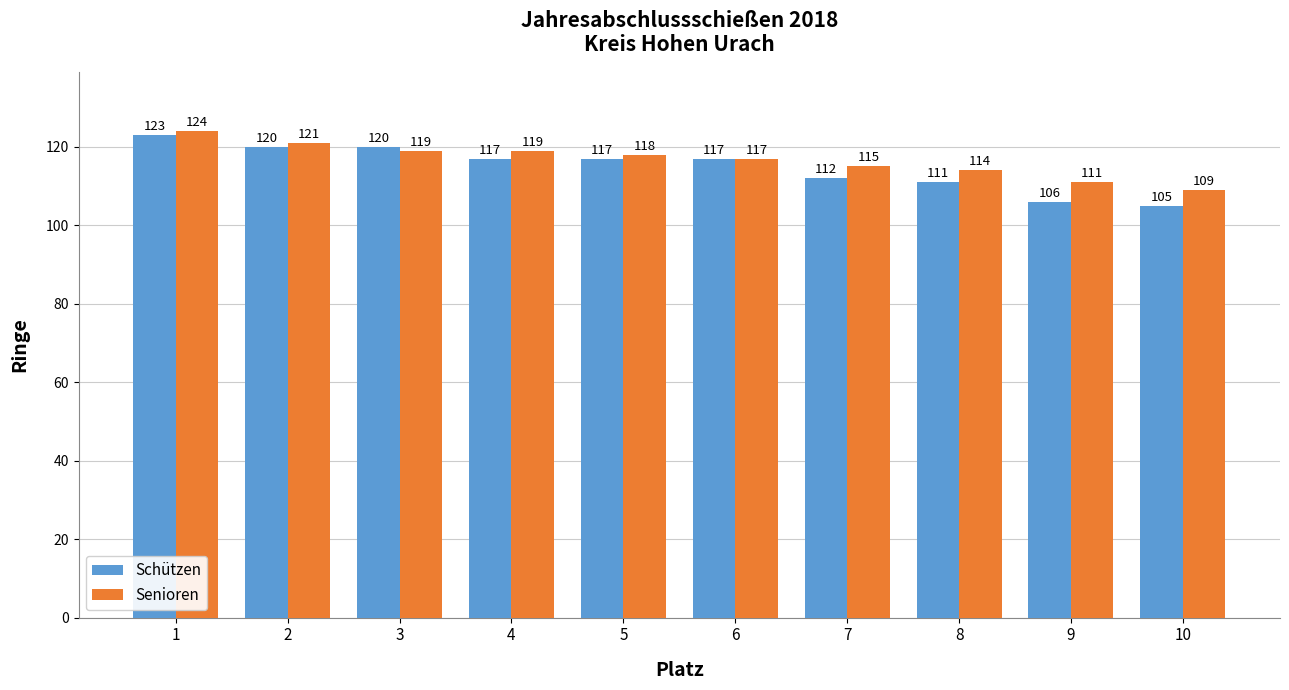

What is the difference between the highest and lowest values at 9?

5